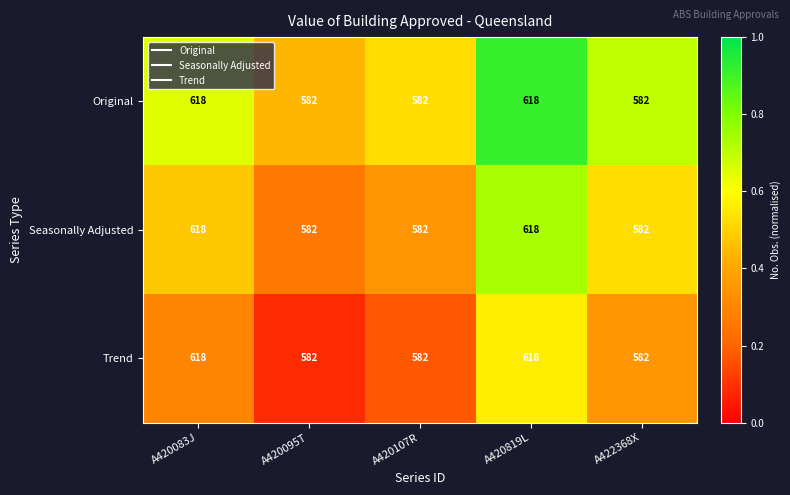

Reading left to right, extract all data points from this chart.

Original: A420083J=618	A420095T=582	A420107R=582	A420819L=618	A422368X=582
Seasonally Adjusted: A420083J=618	A420095T=582	A420107R=582	A420819L=618	A422368X=582
Trend: A420083J=618	A420095T=582	A420107R=582	A420819L=618	A422368X=582